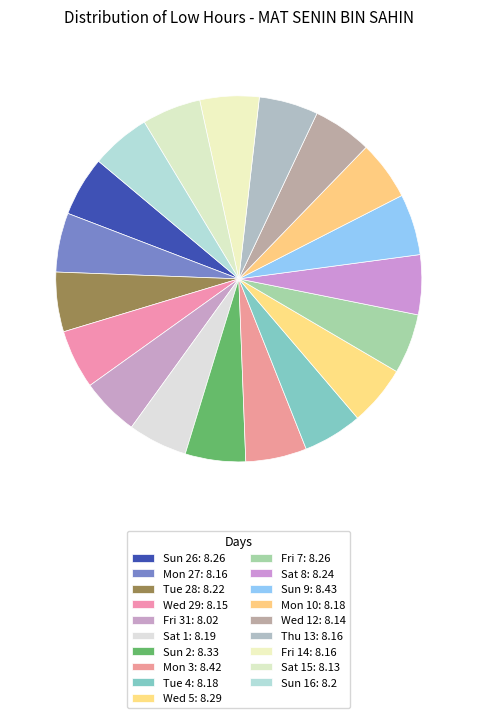

Count the number of slices in the pie.

19